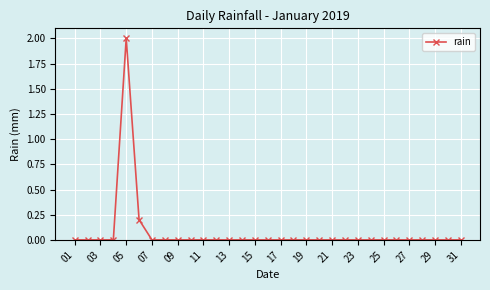

What is the difference between the maximum and minimum values?

2.0